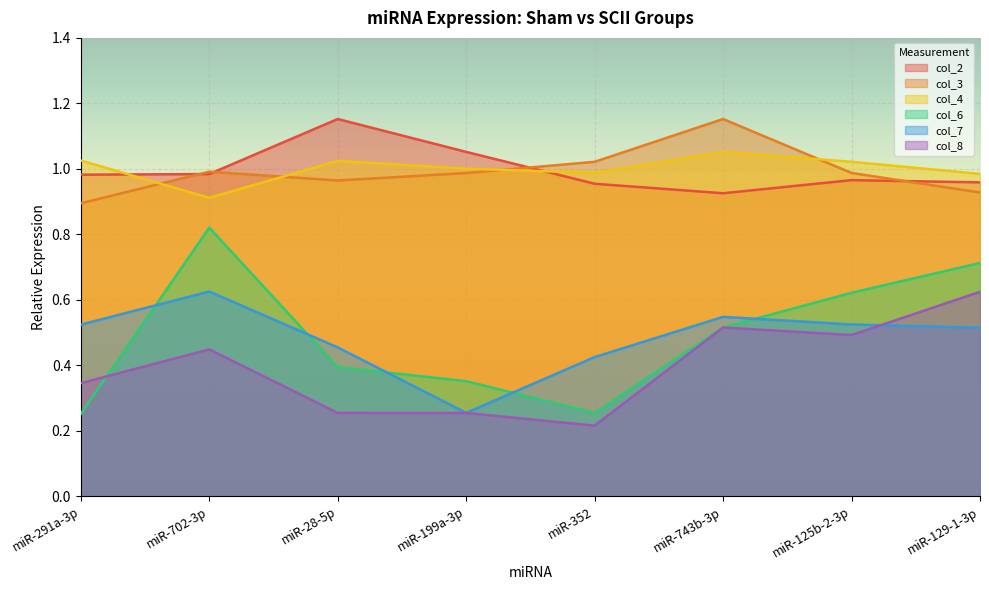

True or false: col_3 and col_7 cross at least once.

False